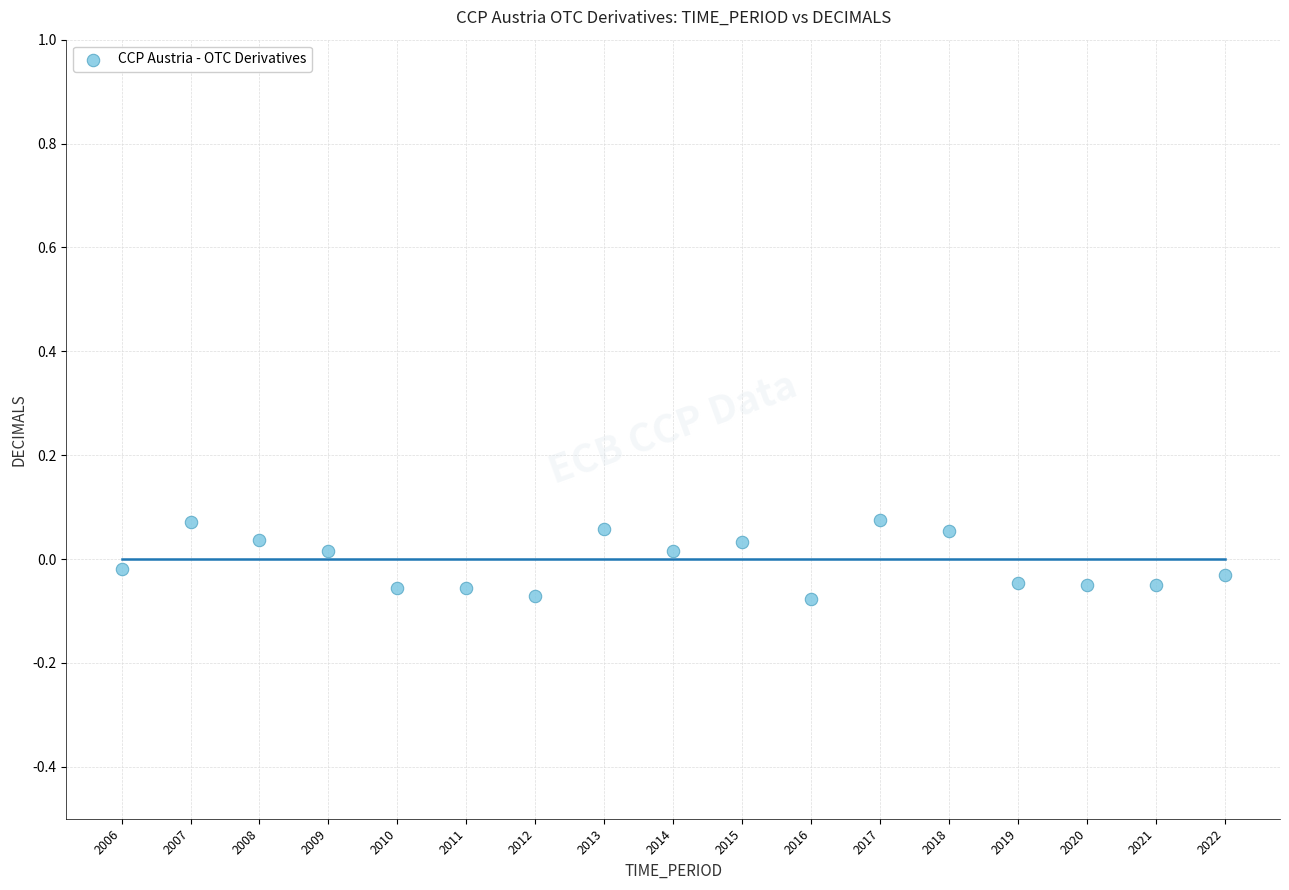

What is the range of X values (max minus min)?

16.0